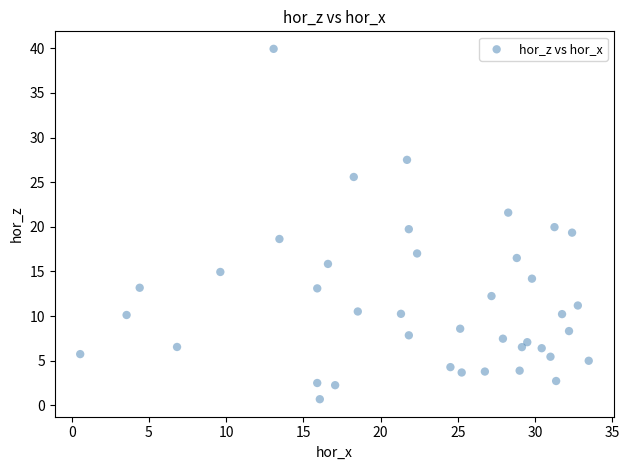

What is the range of X values (max minus min)?

32.9